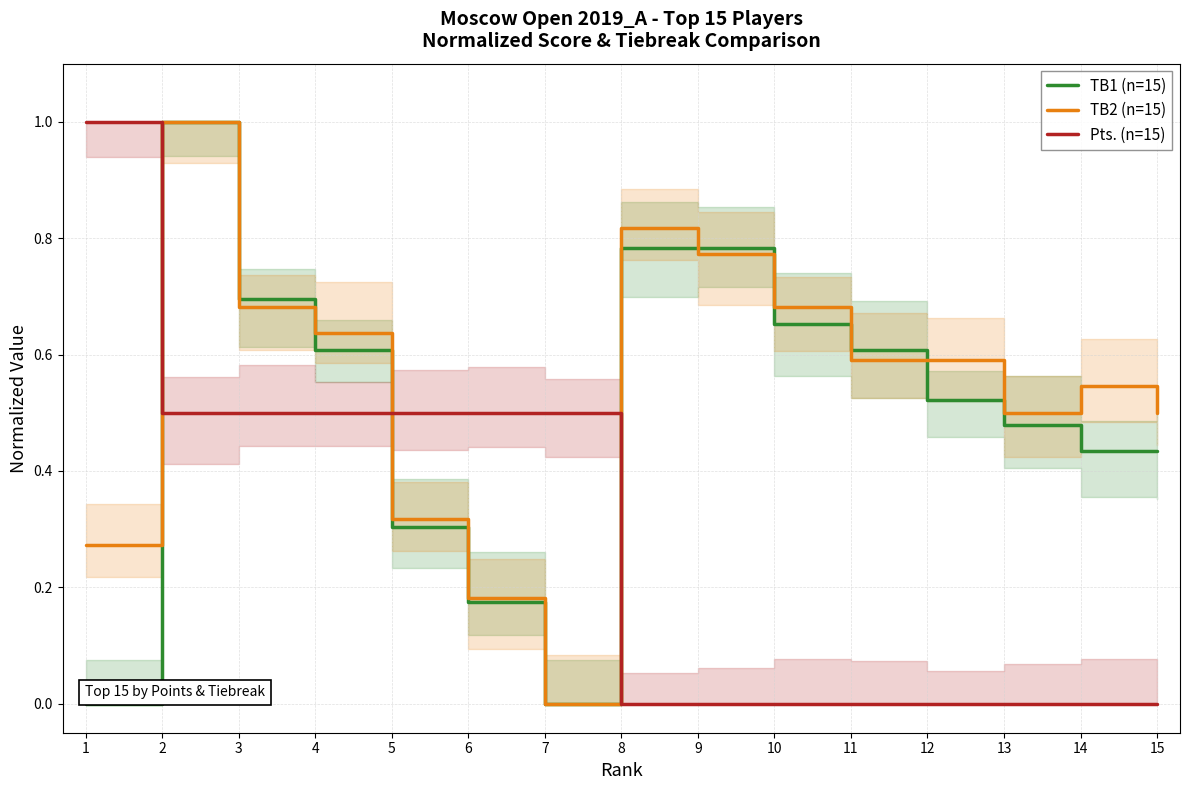

What is the sum of all Pts. (n=15) values?

4.0